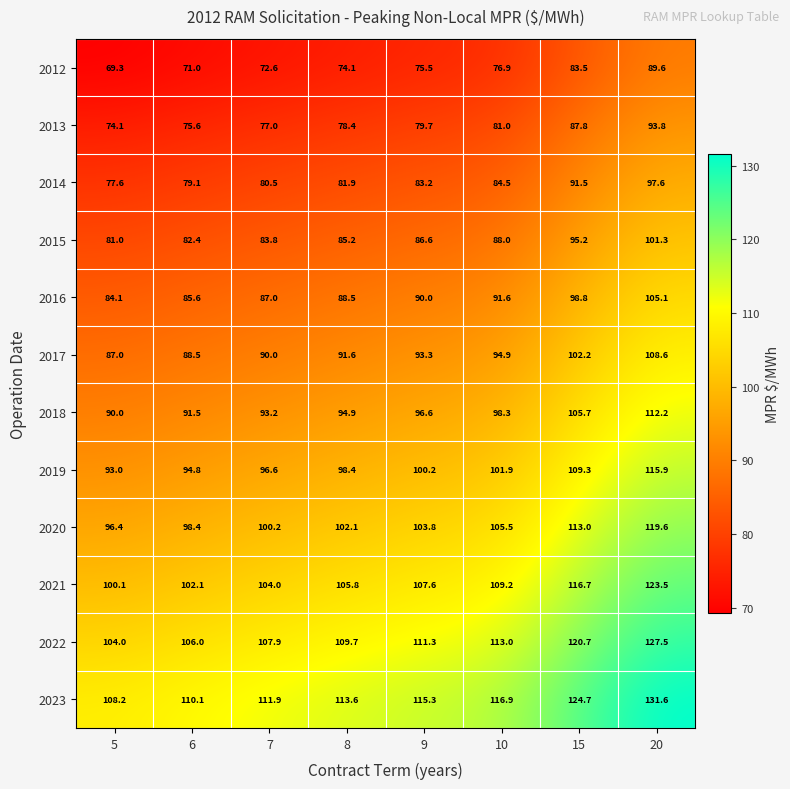

At which label is 2017 closest to 97?

10